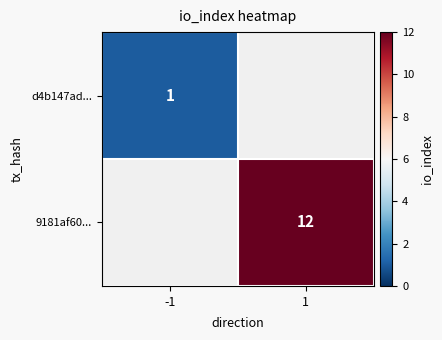

Is it true that d4b147ad... equals 1 at -1?

True